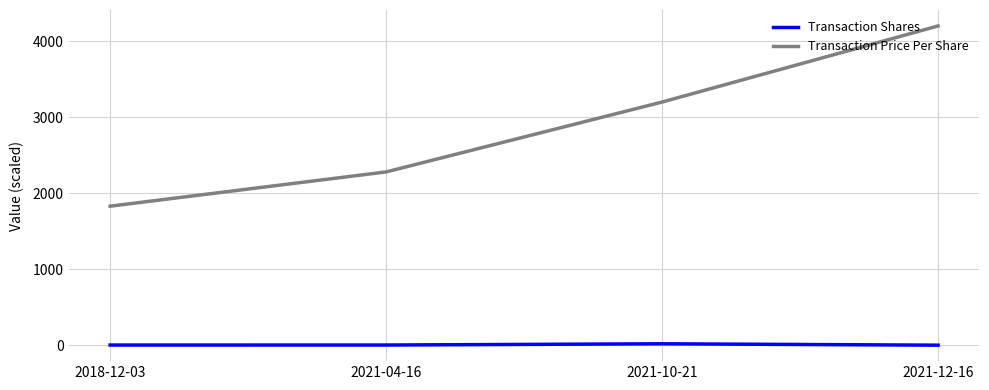

What is the difference between the Transaction Shares values at 2021-12-16 and 2021-10-21?

18.2